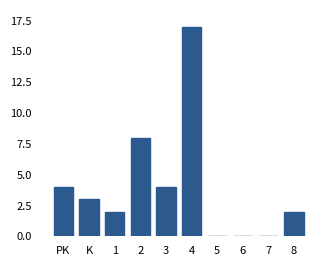

Reading right to left, extract all data points from this chart.

8=2	7=0	6=0	5=0	4=17	3=4	2=8	1=2	K=3	PK=4